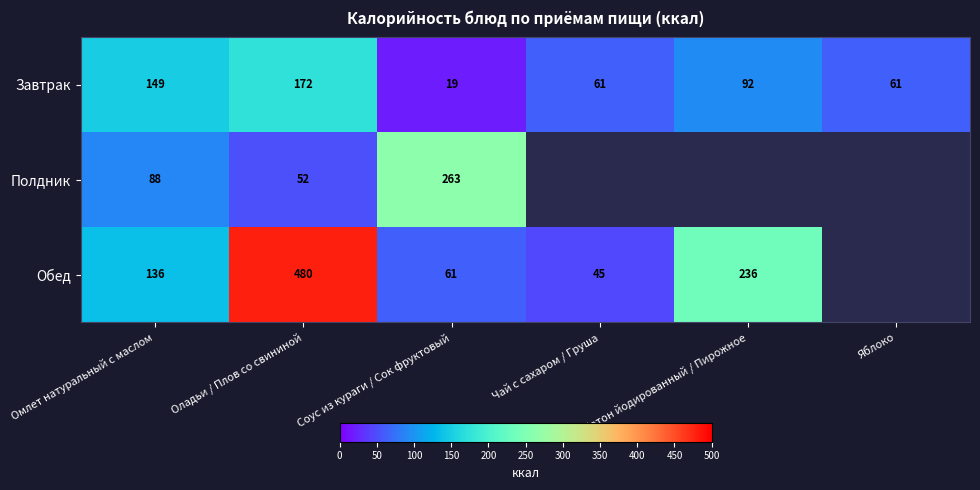

What is the greatest value displayed?

480.0